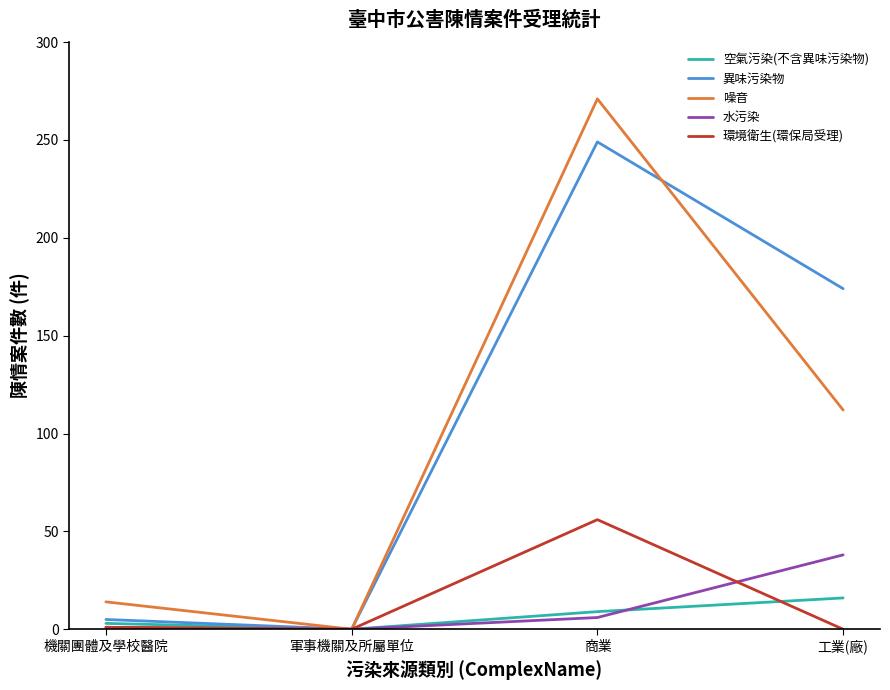

Is the value of 環境衛生(環保局受理) at 工業(廠) greater than the value of 水污染 at 工業(廠)?

No